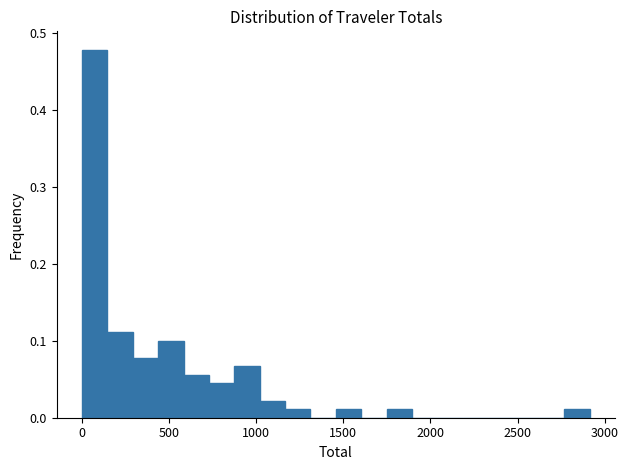

Read against the x-axis, roughly where is the centre of the tallest bar?

100